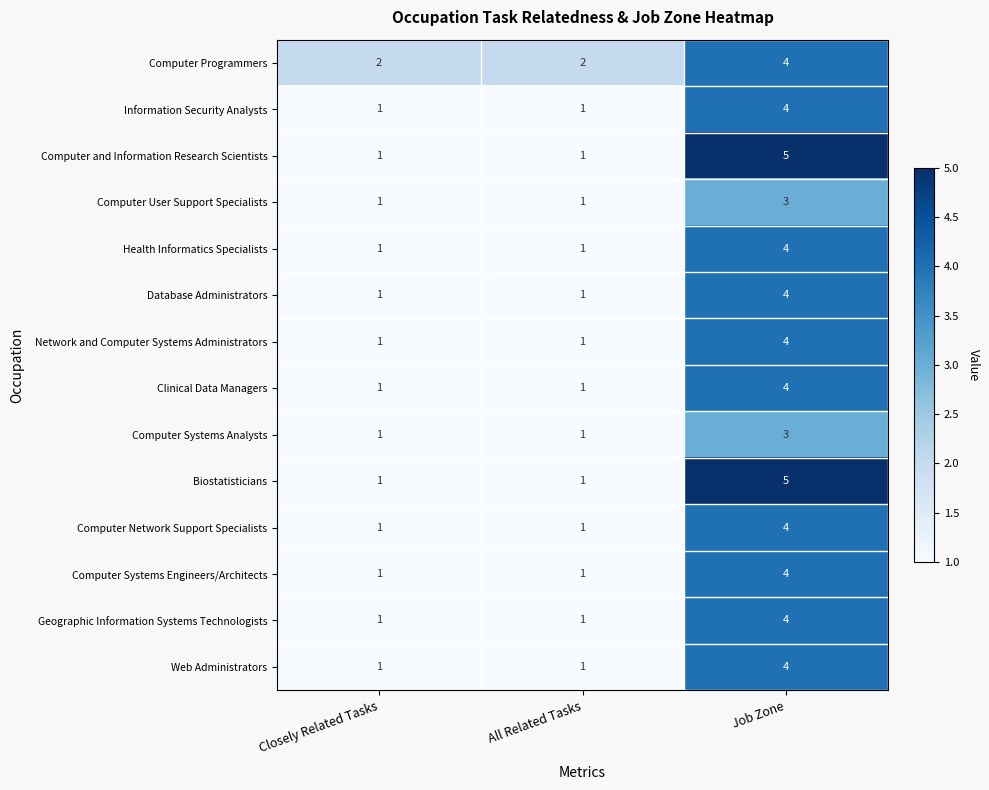

What is the maximum value for Health Informatics Specialists?

4